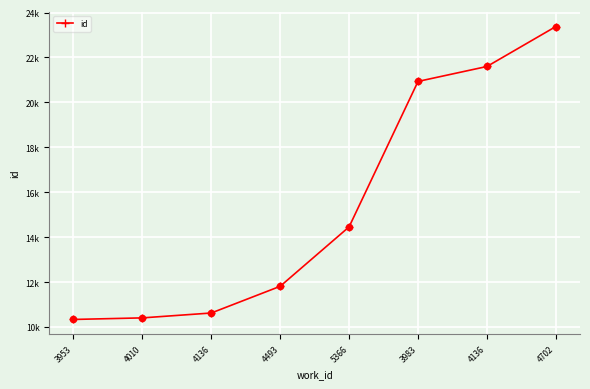

Approximately how many times larger is the value at 3953 compared to 4136?

1.0